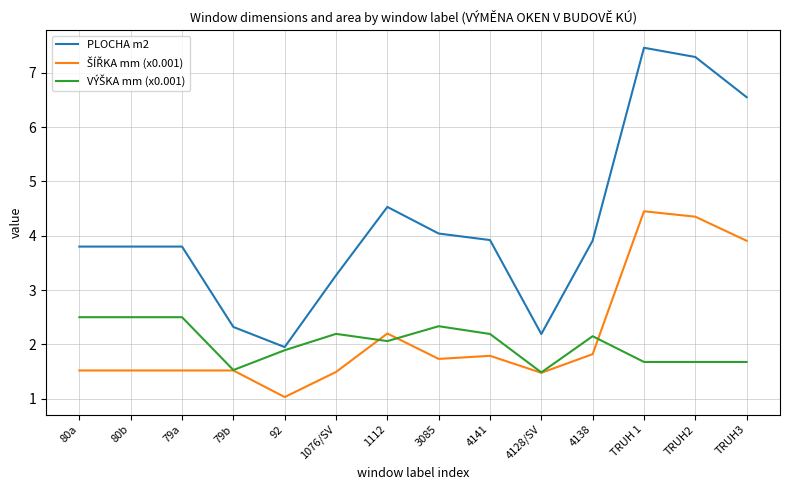

What is the total value across all series at 3085?

8.1